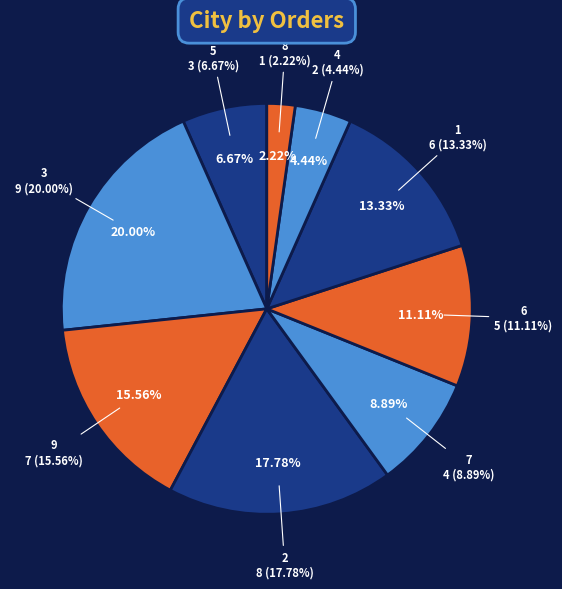

Rank the categories by value from lowest to highest.

8, 4, 5, 7, 6, 1, 9, 2, 3